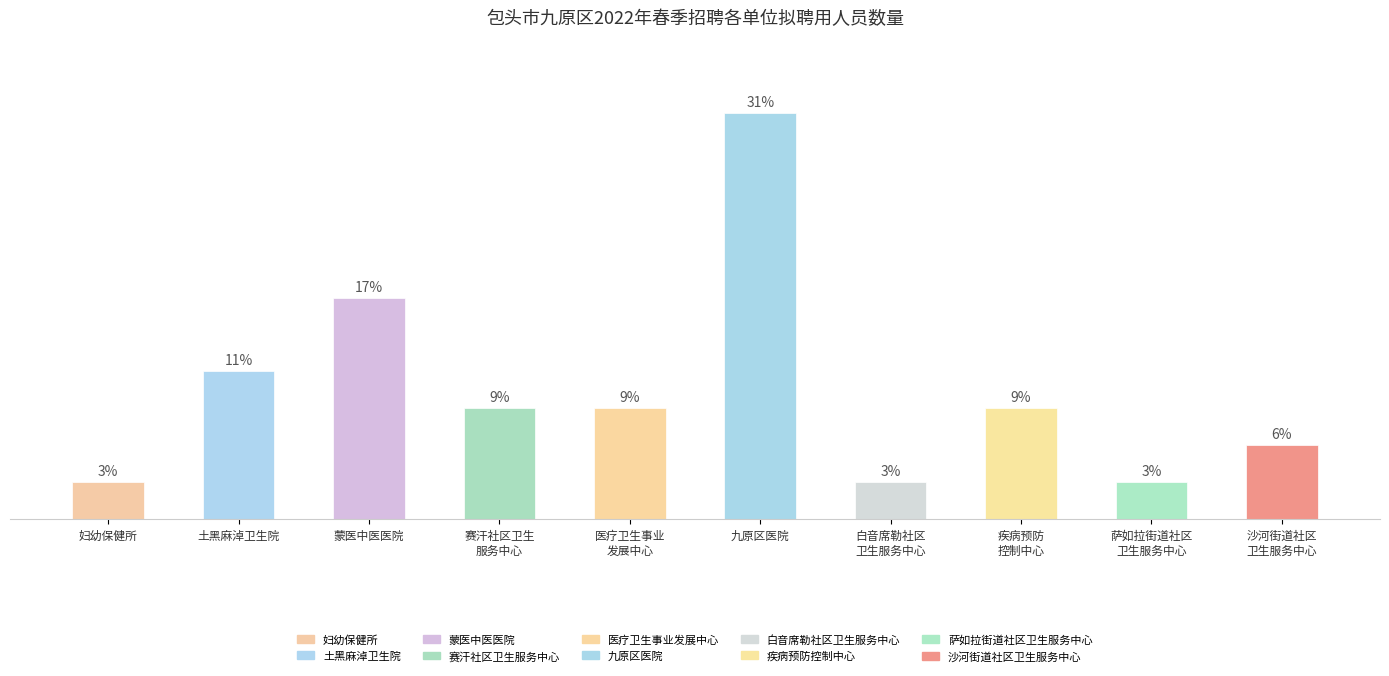

Which has a higher value, 妇幼保健所 or 九原区医院?

九原区医院